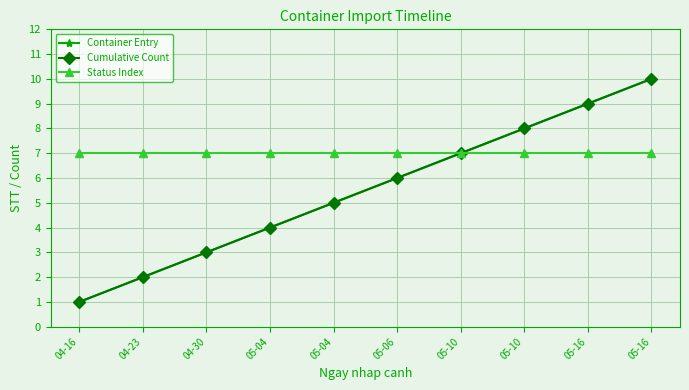

At 05-10, list the series in order from largest to smallest.

Container Entry, Cumulative Count, Status Index